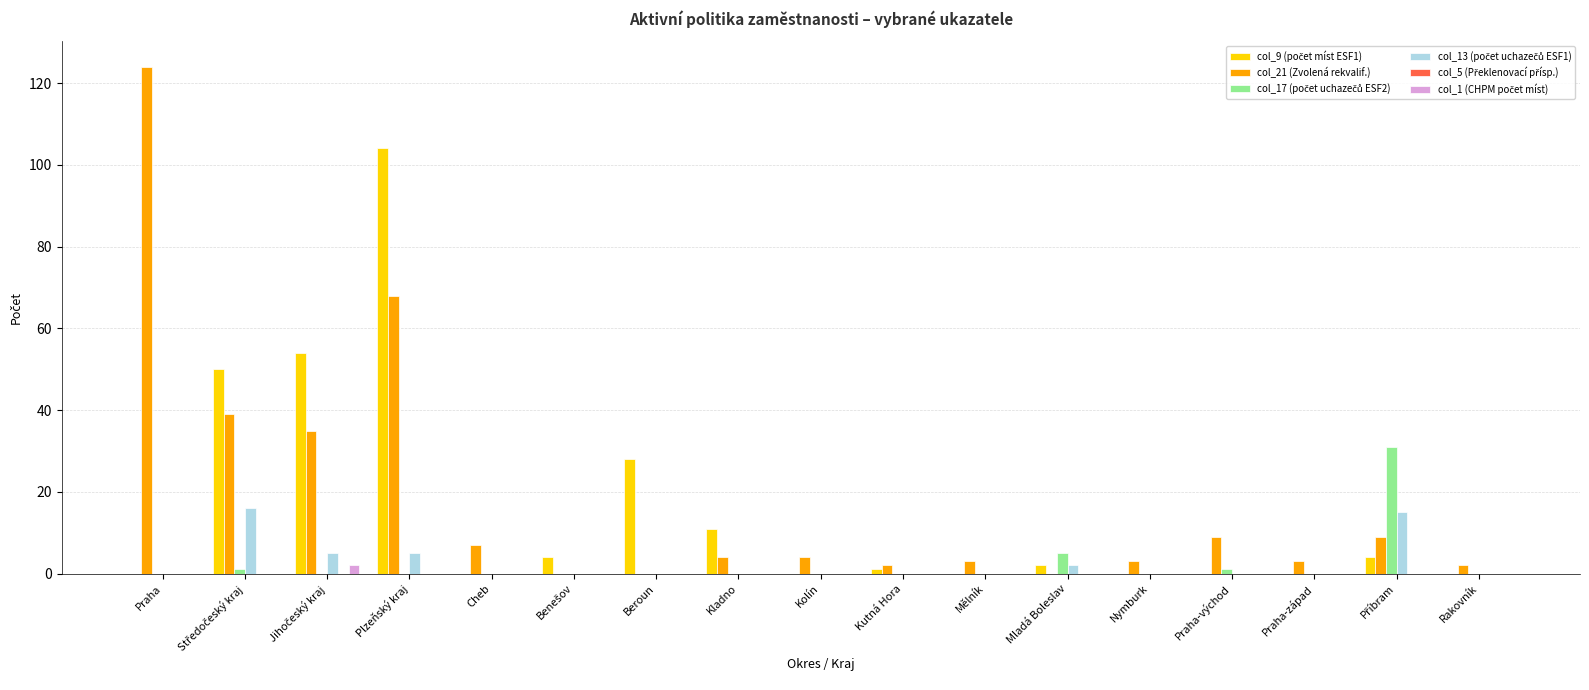

What is the total value across all series at Plzeňský kraj?

177